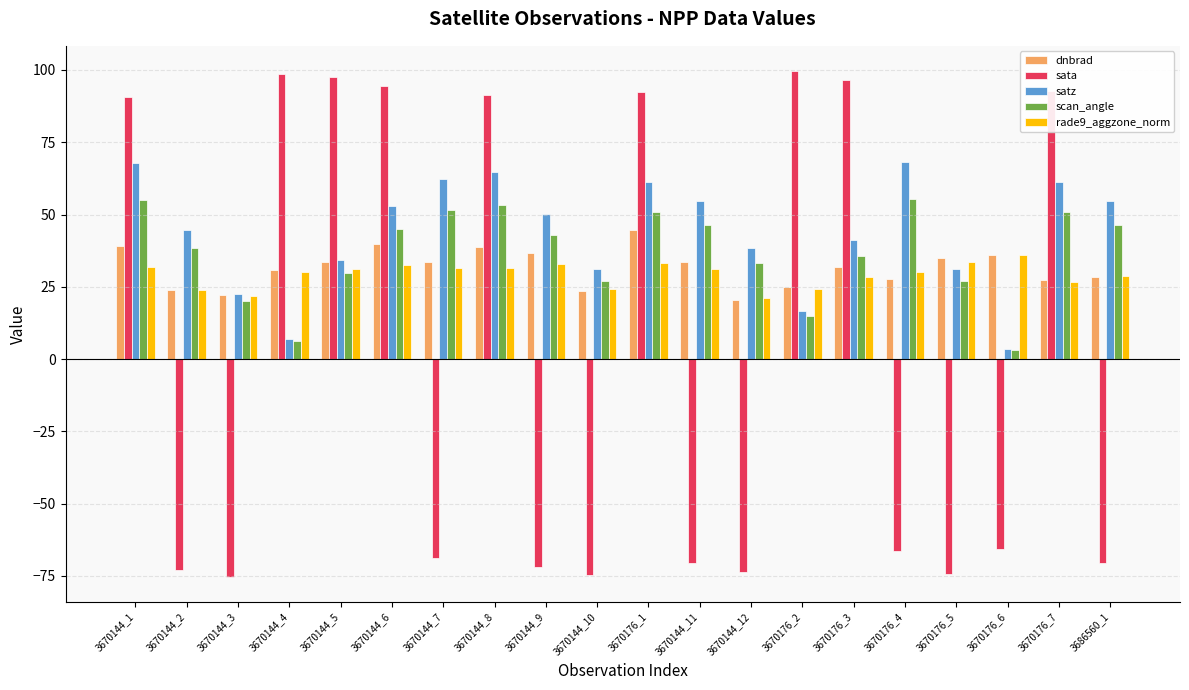

What is the total value across all series at 3670144_4?

172.6